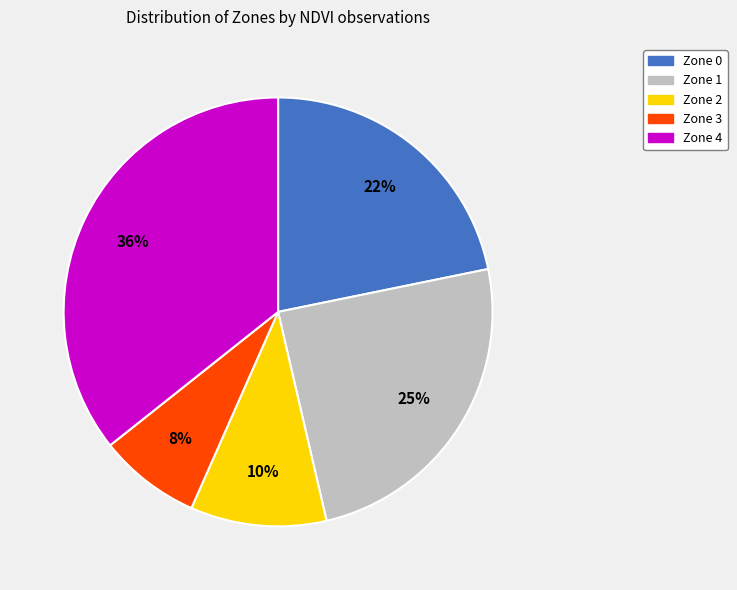

What percentage is the Zone 1 slice, to the nearest percent?

25%